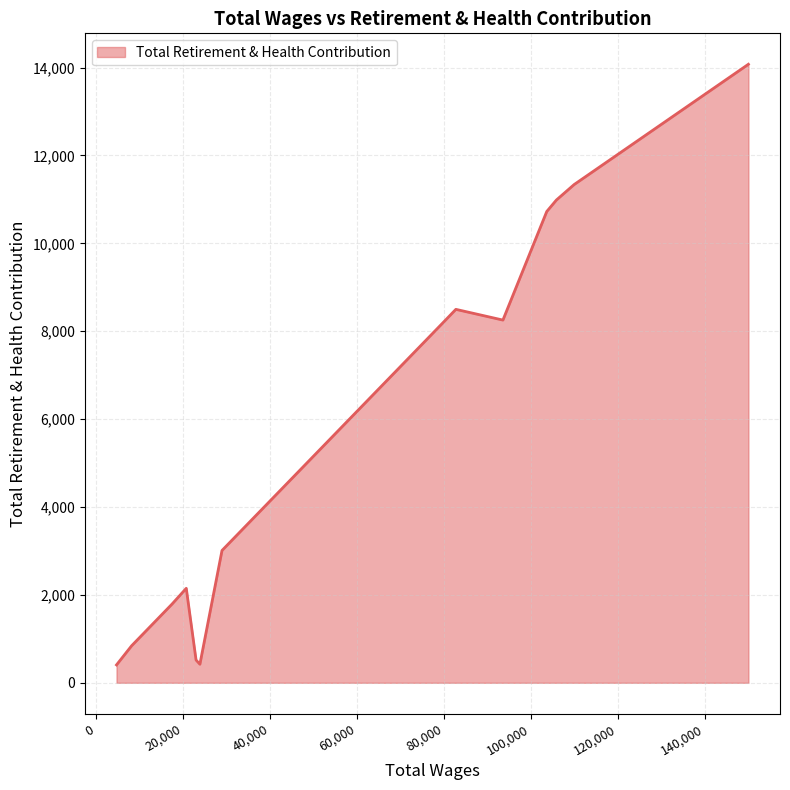

What is the maximum value shown in the chart?

14075